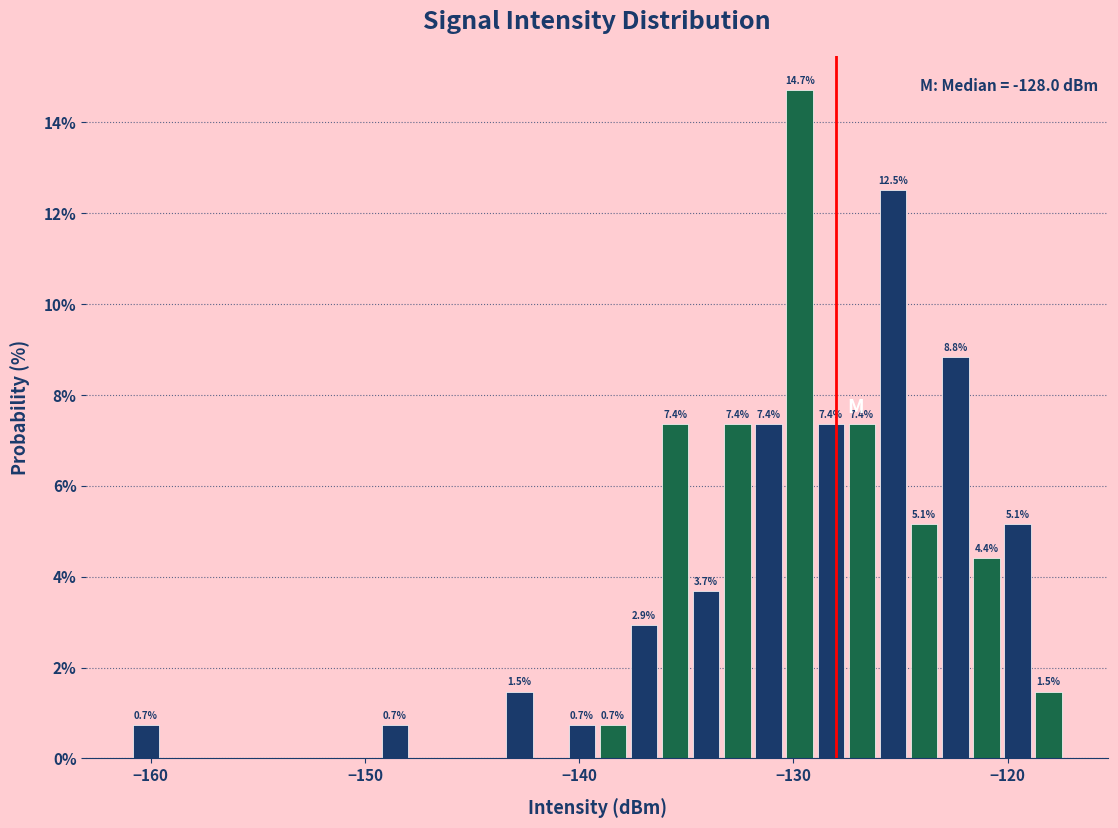

Read against the x-axis, roughly where is the centre of the tallest bar?

-130